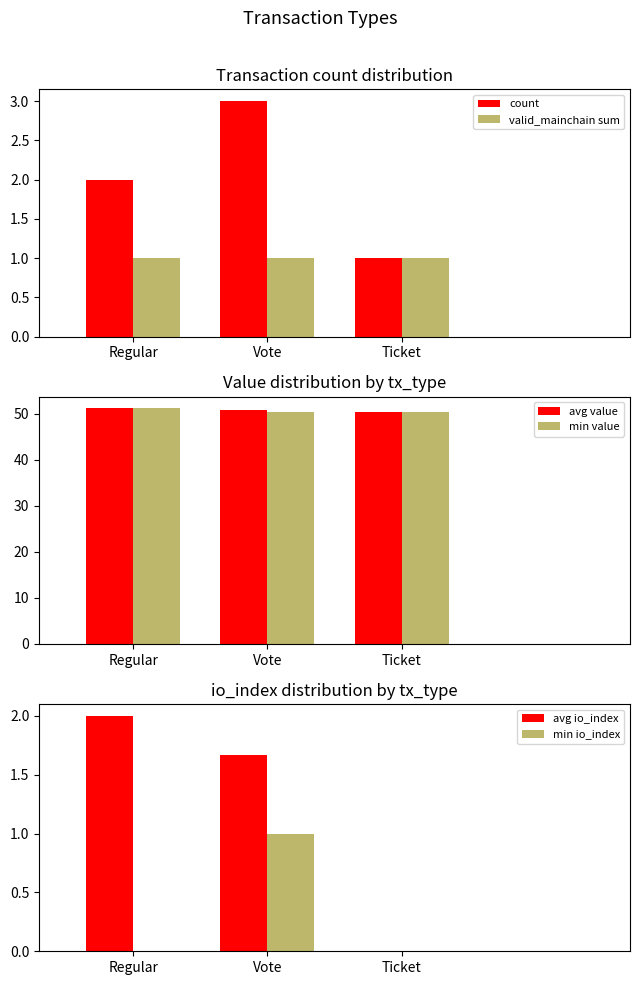

What value does the valid_mainchain sum series have at Regular?

1